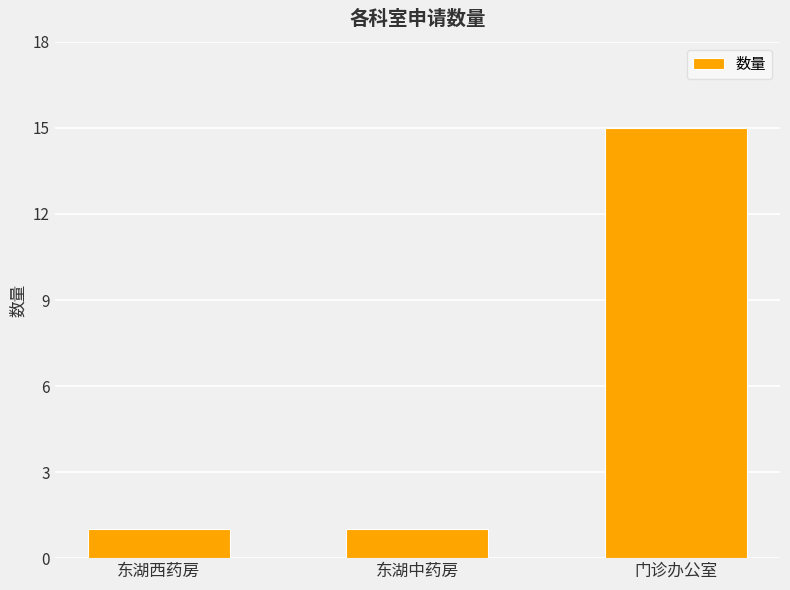

What is the change in value from 东湖中药房 to 门诊办公室?

+14